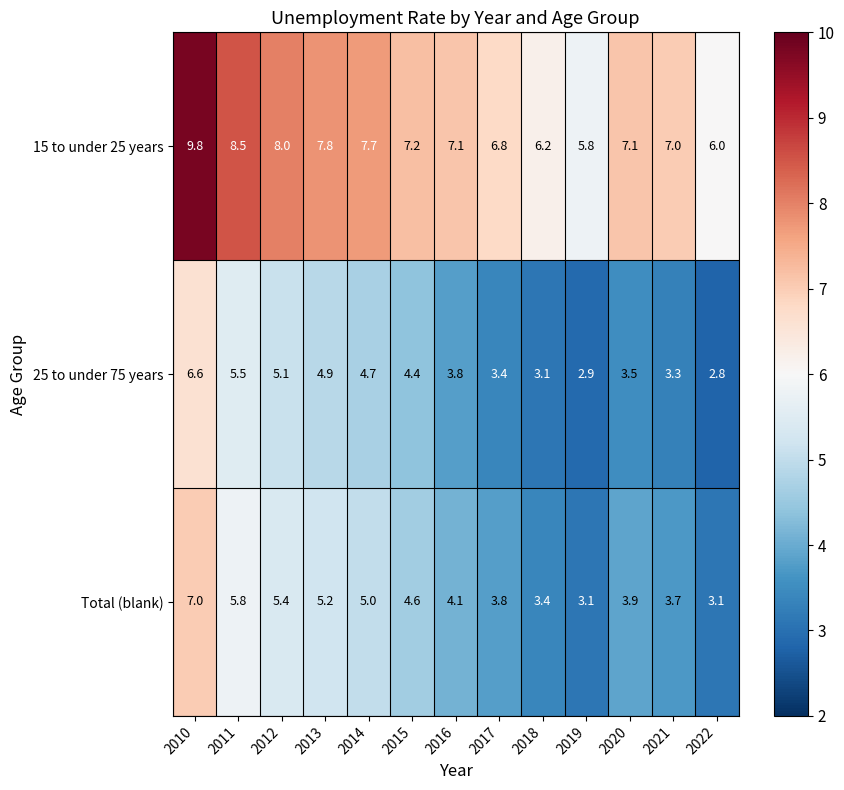

What is the spread (max minus min) of values at 2013?

2.9